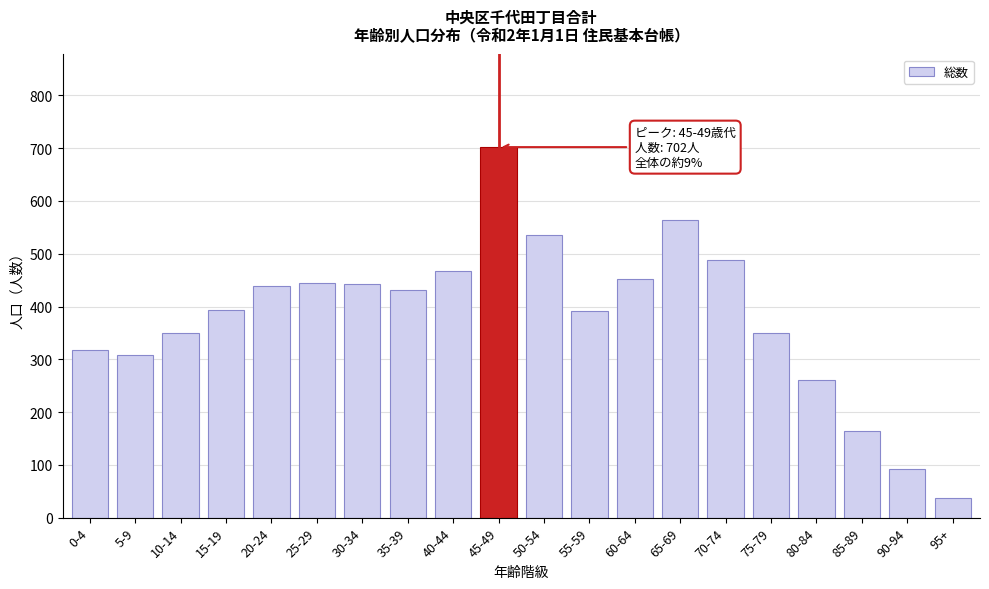

What is the approximate value at 80-84, to the nearest 10?

260